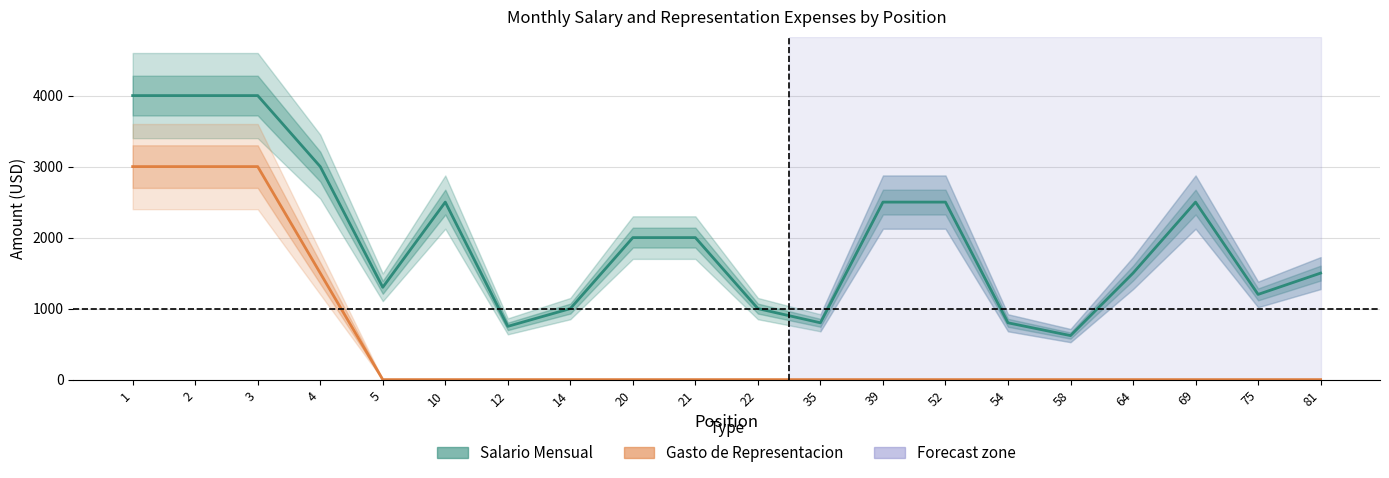

True or false: Salario Mensual has more than 2 interior local peaks.

False